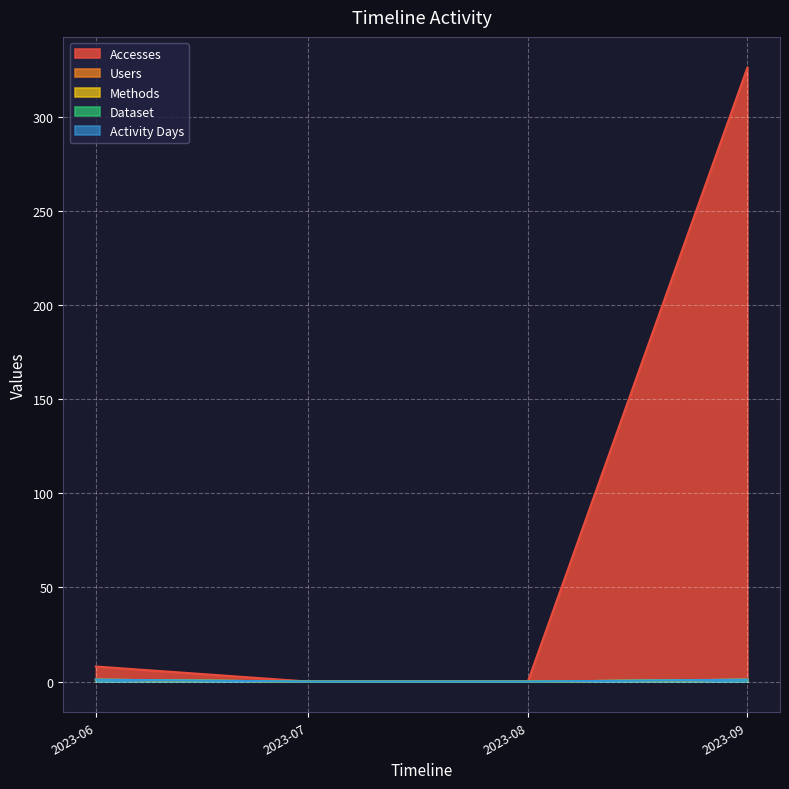

What is the greatest value displayed?

326